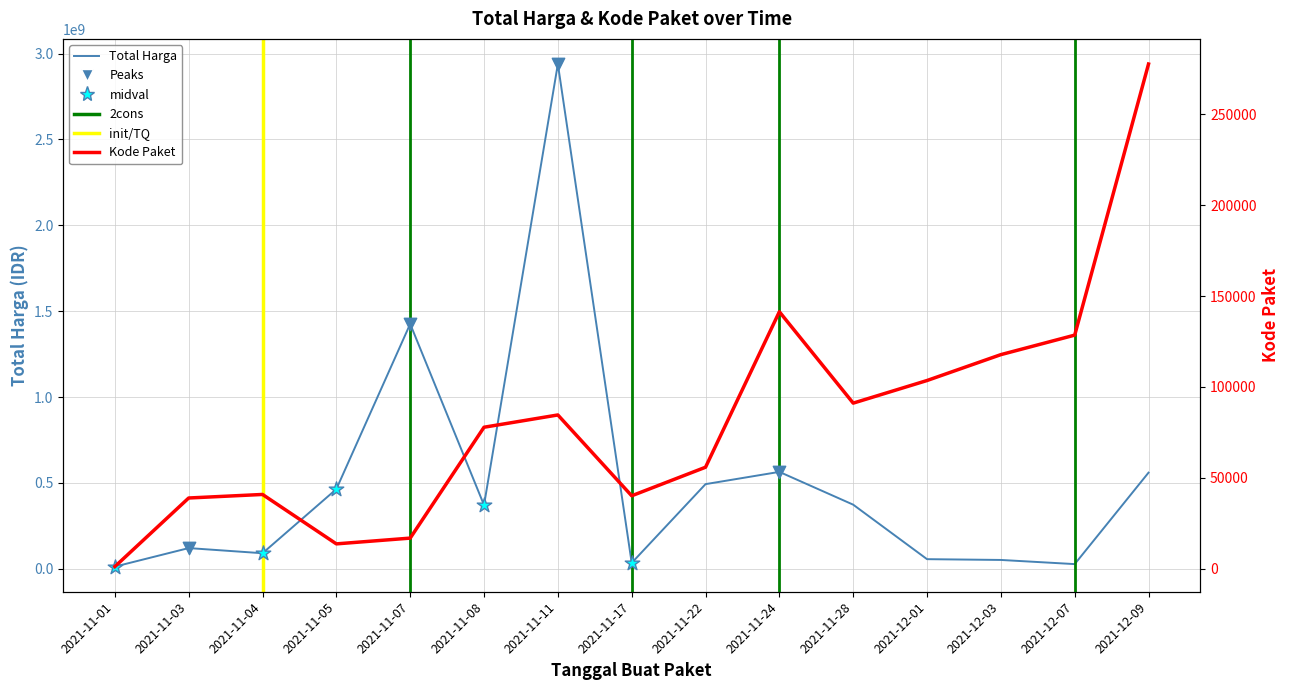

Which series has the widest spread of Y values?

Total Harga